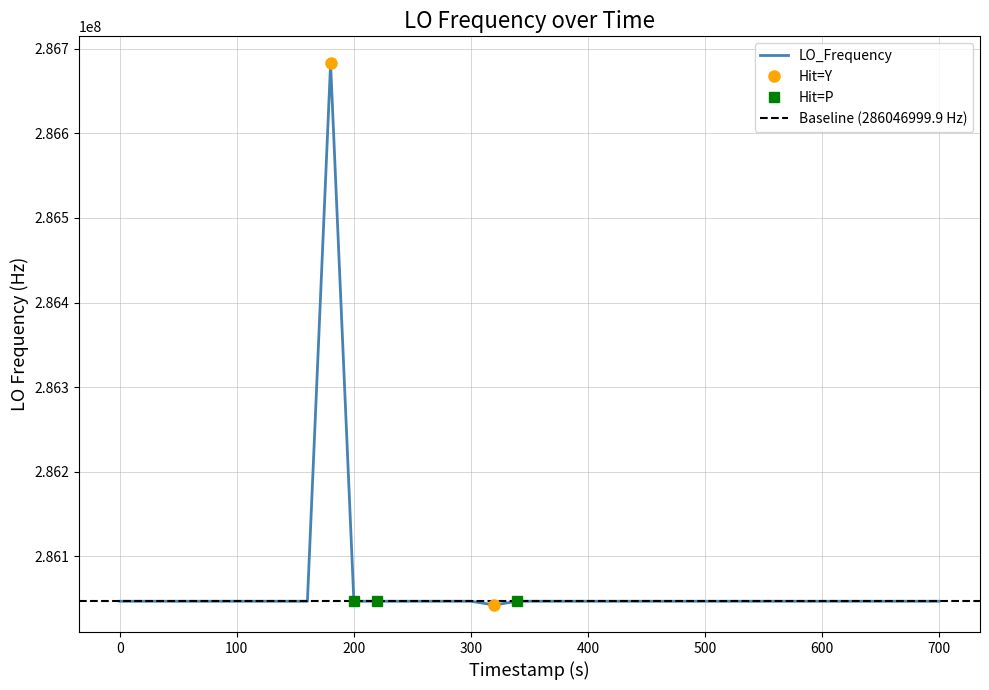

Reading left to right, extract all data points from this chart.

286046999.0	286046998.6	286046998.5	286046998.5	286047001.2	286046998.6	286047001.2	286047001.1	286047001.1	286047001.1	286682706.1	286047000.3	286047002.2	286047001.5	286047002.0	286047002.0	286047002.5	286047002.4	286042622.4	286046998.5	286047002.7	286047002.2	286047002.2	286047000.2	286046999.9	286047001.0	286046998.1	286046998.8	286046999.0	286046998.1	286047001.1	286046999.3	286046996.5	286046998.7	286046998.7	286046998.2	286046998.3	286046998.6	286047001.2	286046998.8